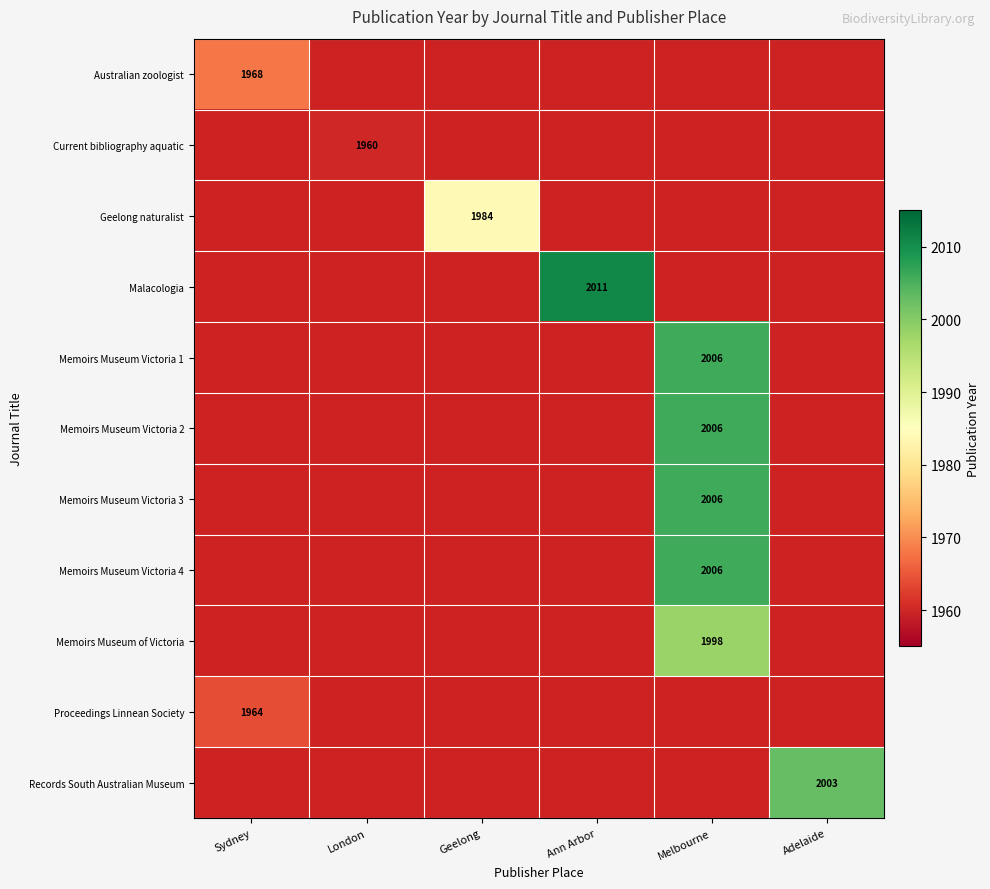

True or false: Memoirs Museum Victoria 2 has a value of 2944 at Melbourne.

False